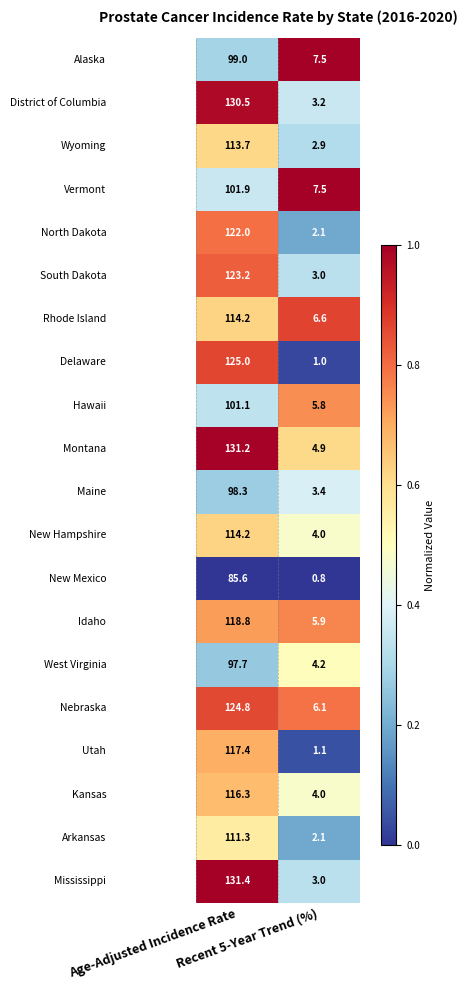

What is the minimum value shown in the chart?

0.8